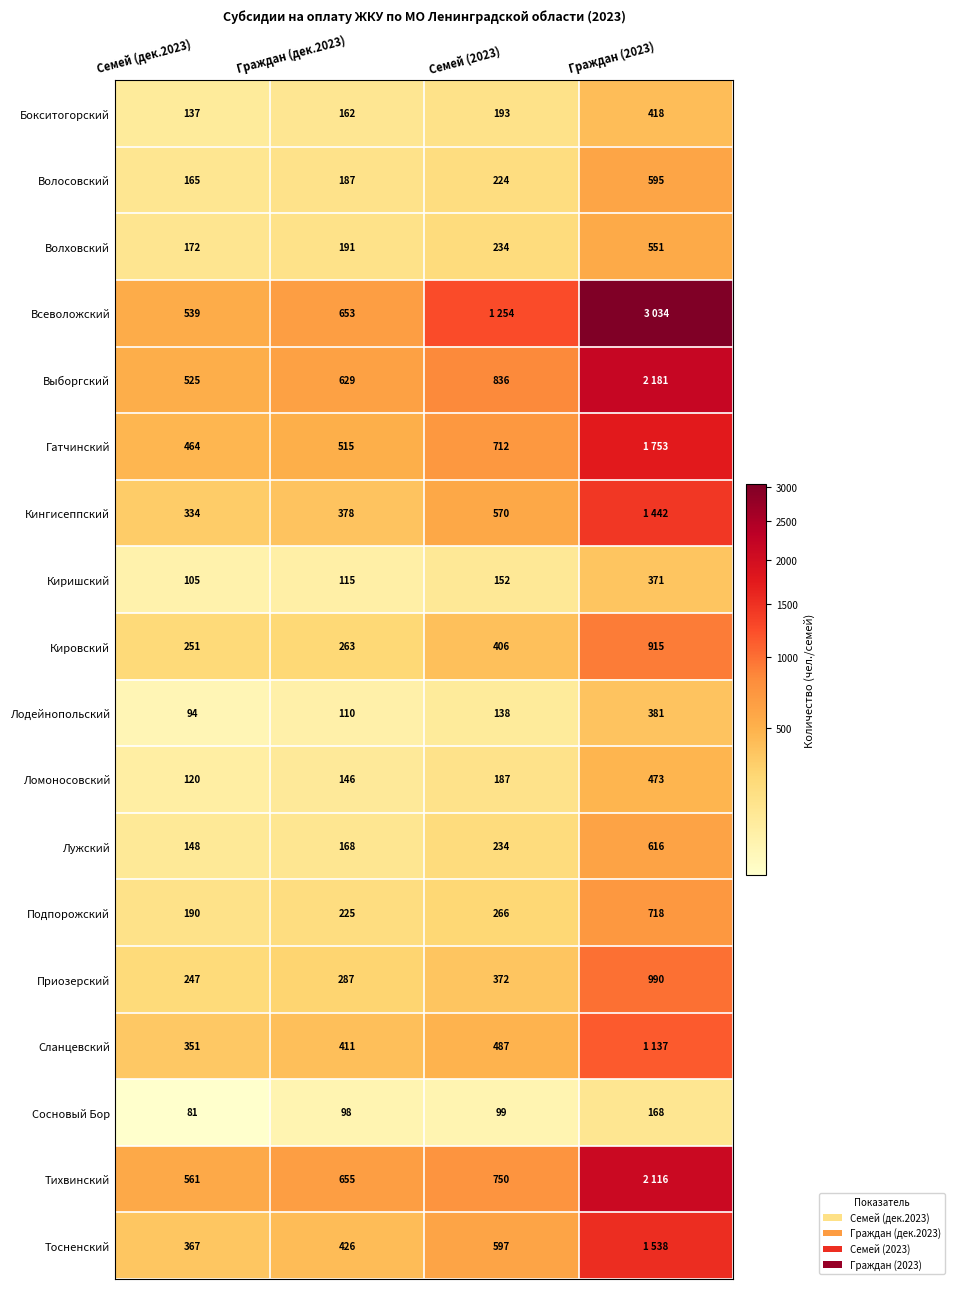

At which category does the chart reach its peak across all series?

Граждан (2023)